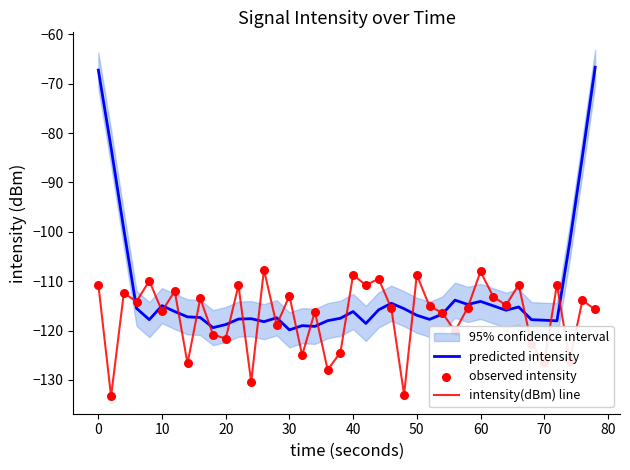

Which series has the largest total across all categories?

predicted intensity